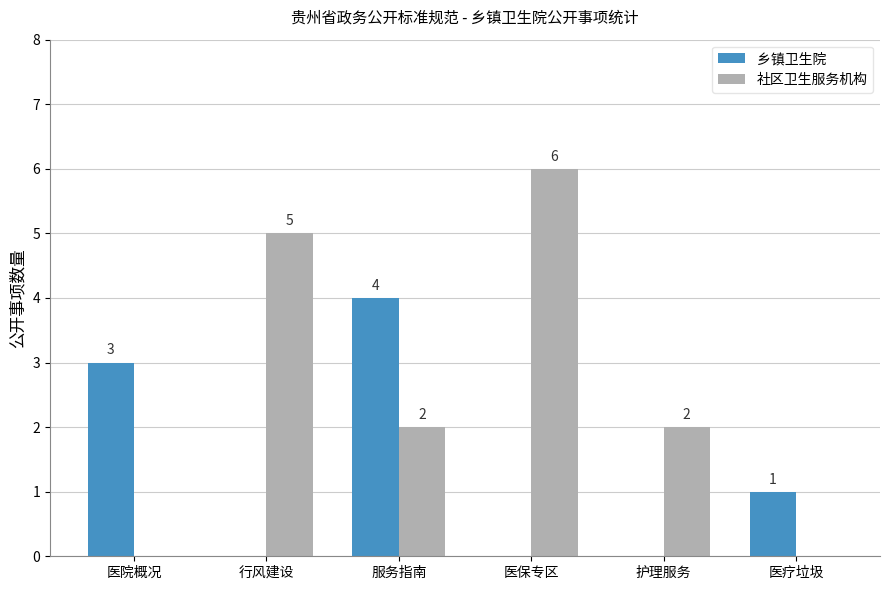

Which series changed the most between 行风建设 and 护理服务?

社区卫生服务机构